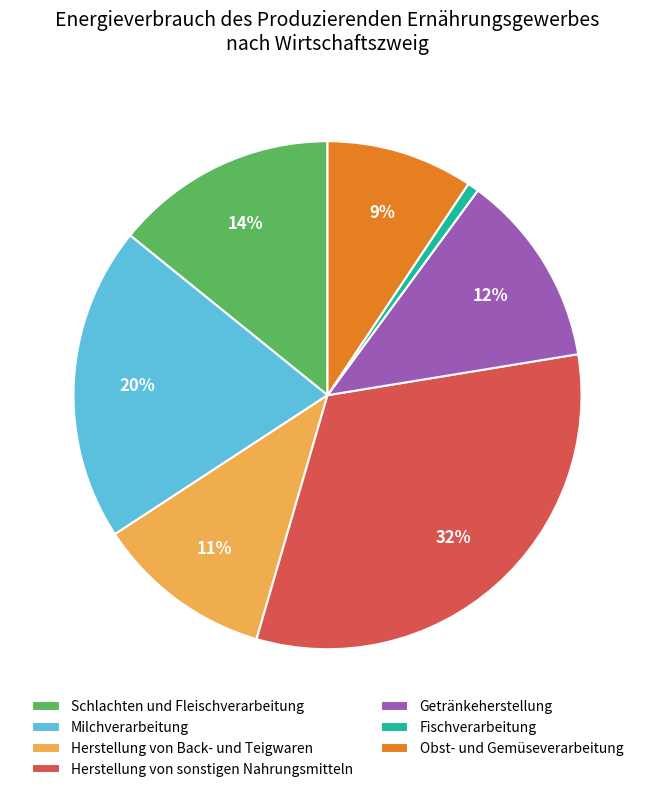

Rank the categories by value from highest to lowest.

Herstellung von sonstigen Nahrungsmitteln, Milchverarbeitung, Schlachten und Fleischverarbeitung, Getränkeherstellung, Herstellung von Back- und Teigwaren, Obst- und Gemüseverarbeitung, Fischverarbeitung